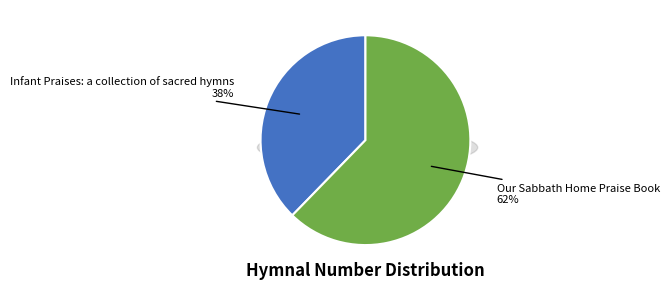

Which slice is the smallest?

Infant Praises: a collection of sacred hymns